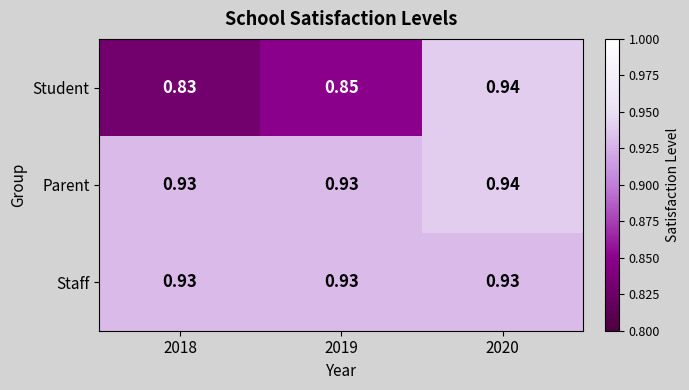

Which series has the widest spread of values?

Student